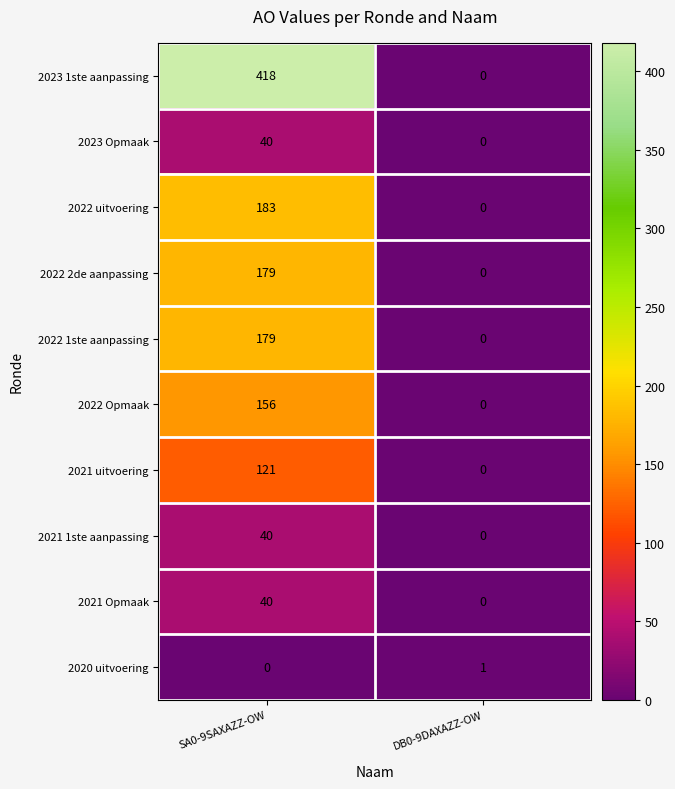

What is the total value across all series at SA0-9SAXAZZ-OW?

1356